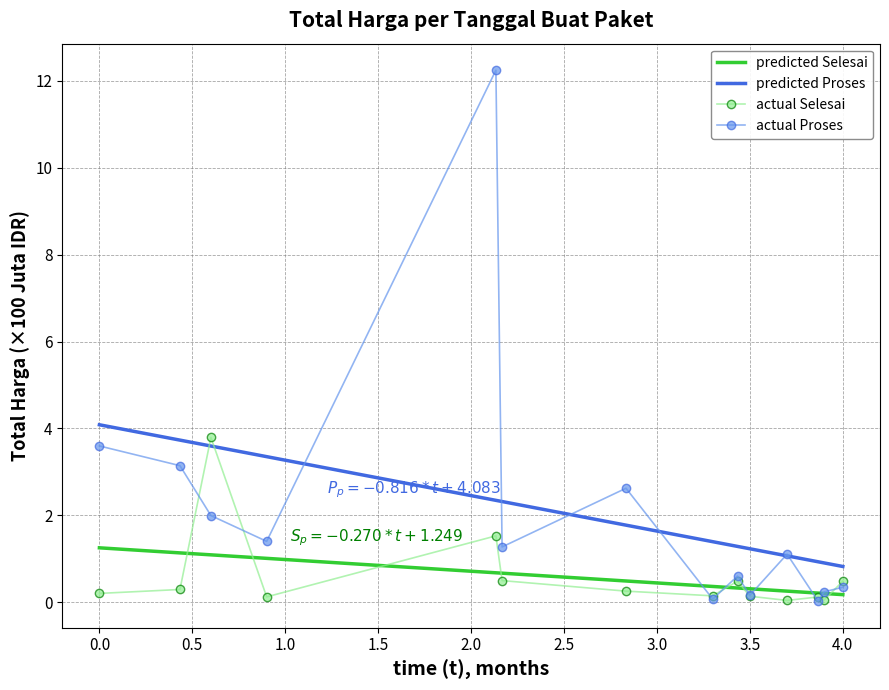

How many interior local valleys does the actual Proses series have?

5